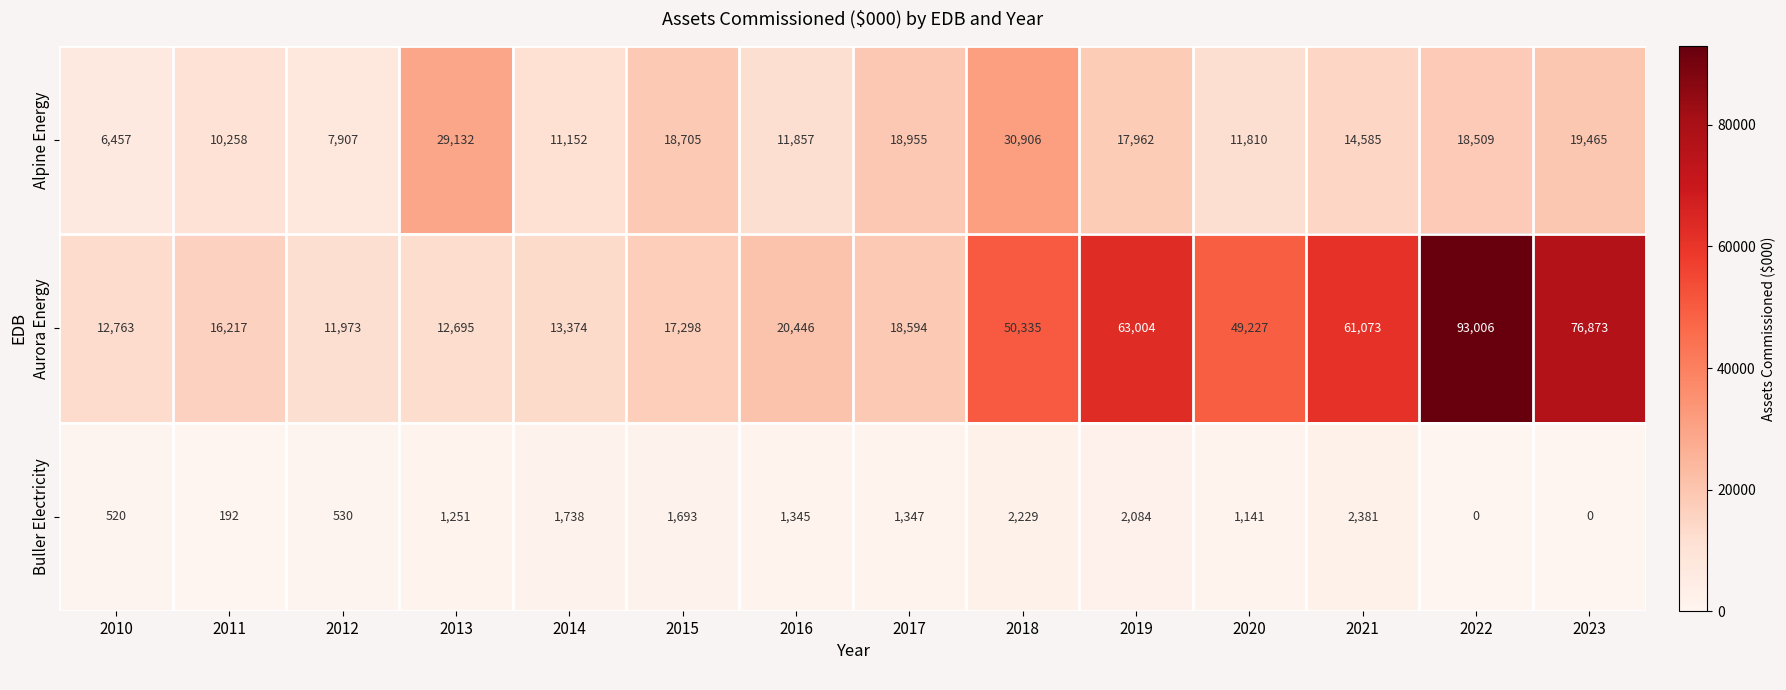

Where does the Alpine Energy series first go above 17962?

2013